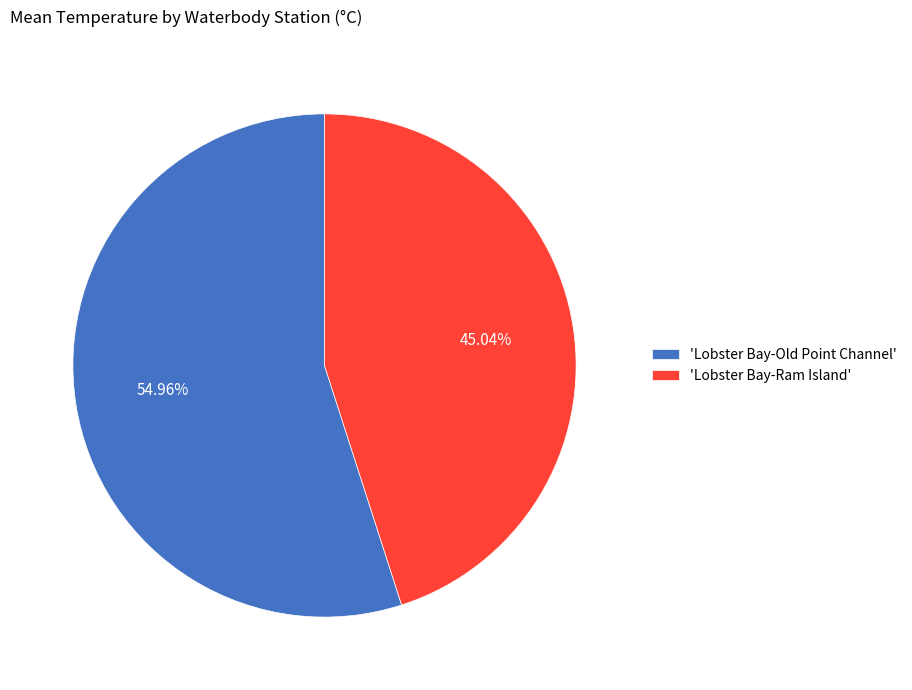

Which slice is the smallest?

'Lobster Bay-Ram Island'